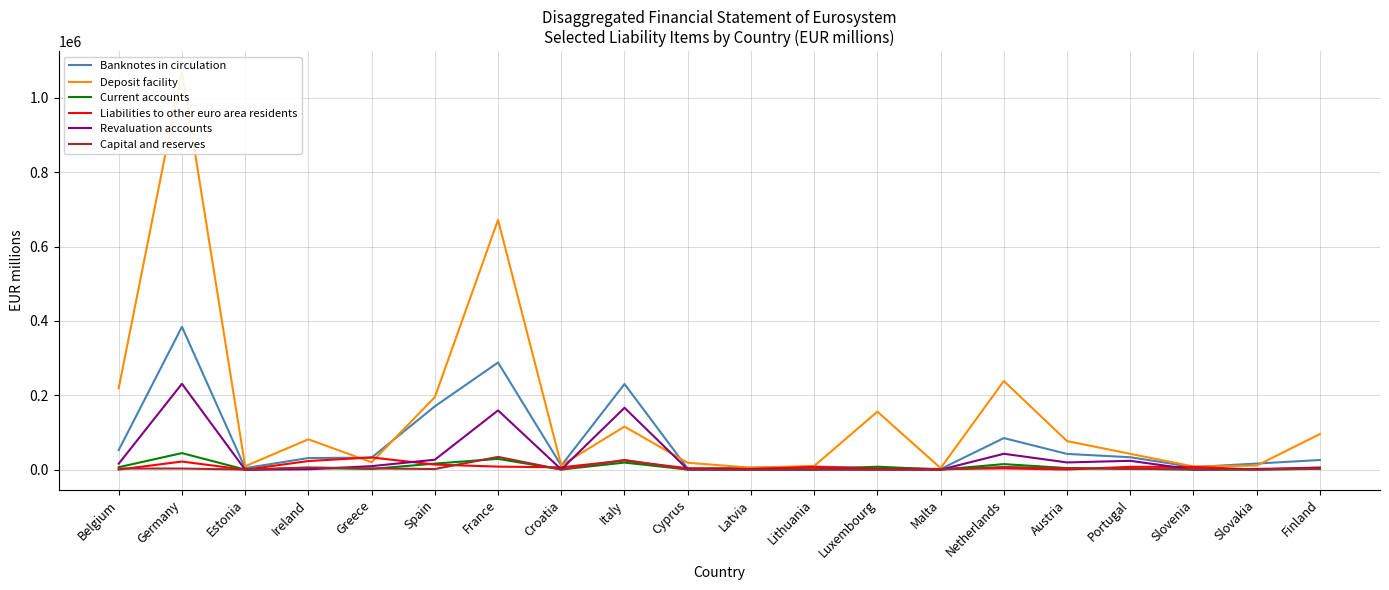

What is the difference between the highest and lowest values at Portugal?

40766